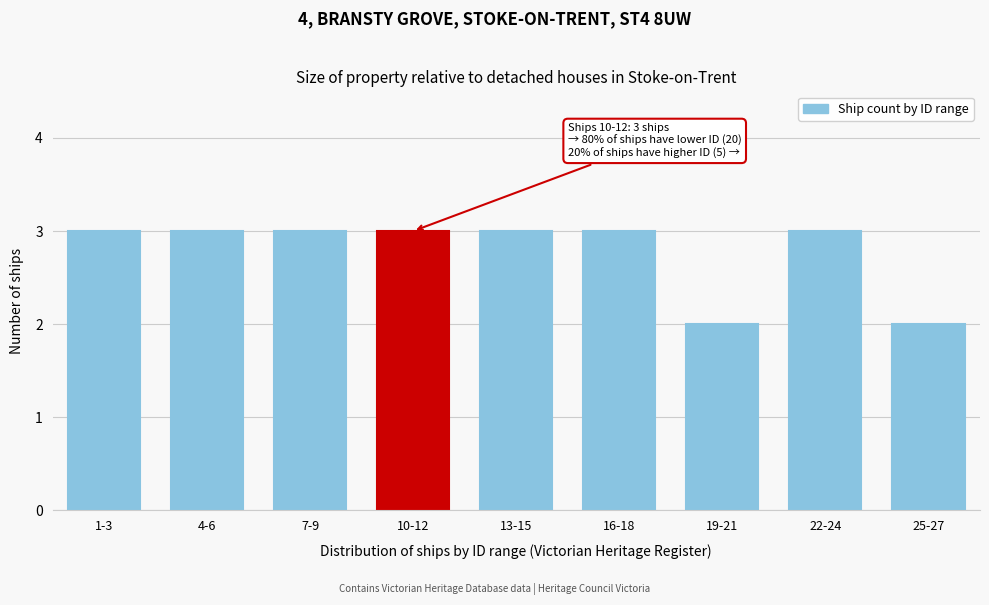

Reading right to left, transcribe all the data shown in this chart.

25-27=2	22-24=3	19-21=2	16-18=3	13-15=3	10-12=3	7-9=3	4-6=3	1-3=3